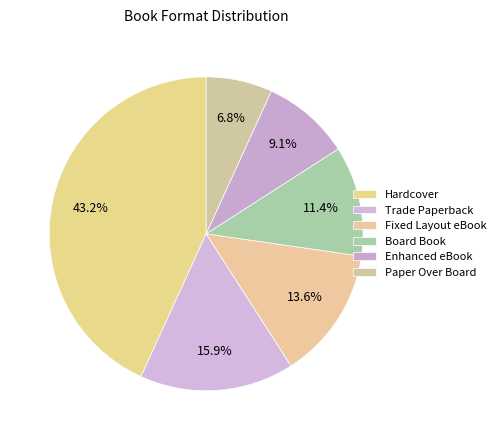

Count the number of slices in the pie.

6